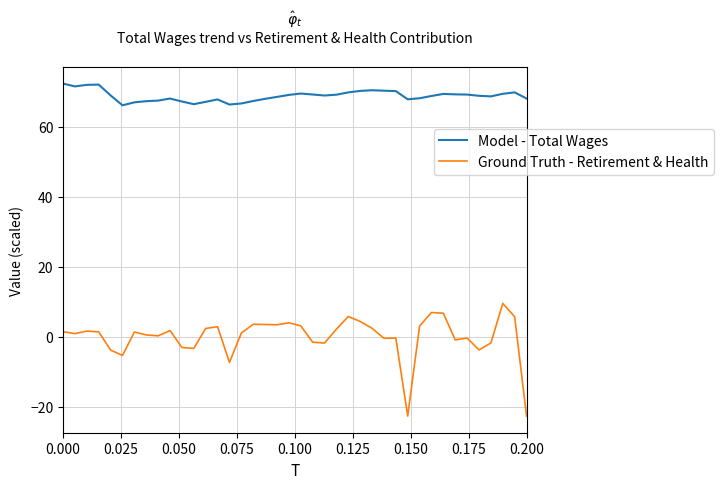

List the series in order of their overall mean, lowest first.

Ground Truth - Retirement & Health, Model - Total Wages